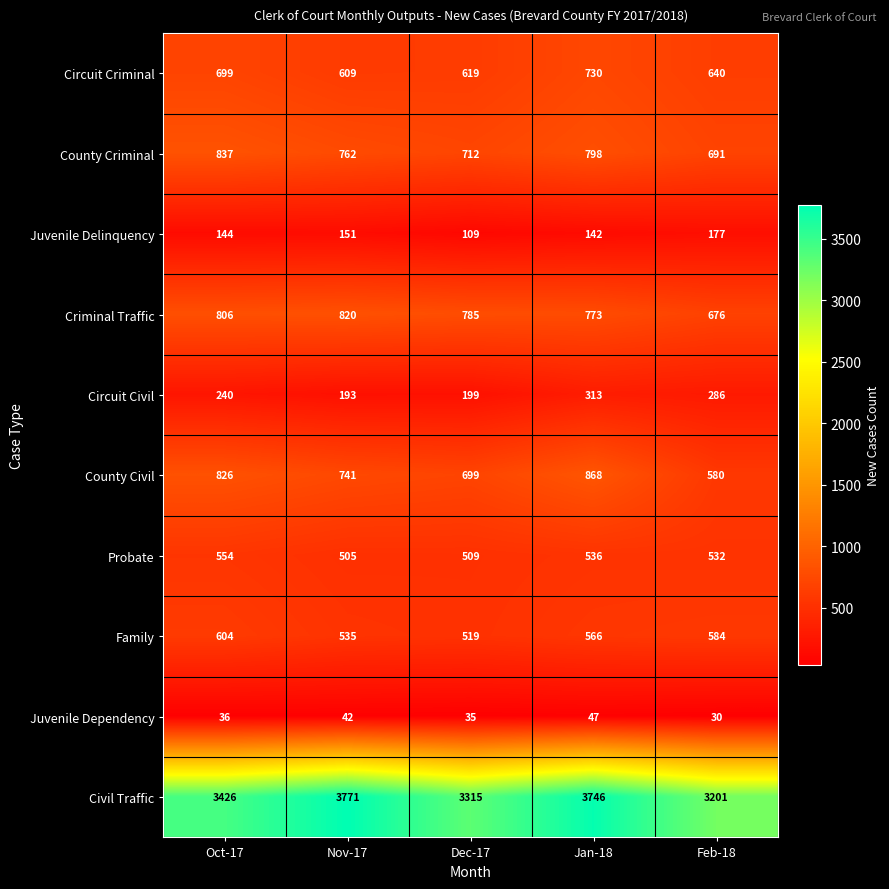

At how many categories does at least one series exceed 2186?

5